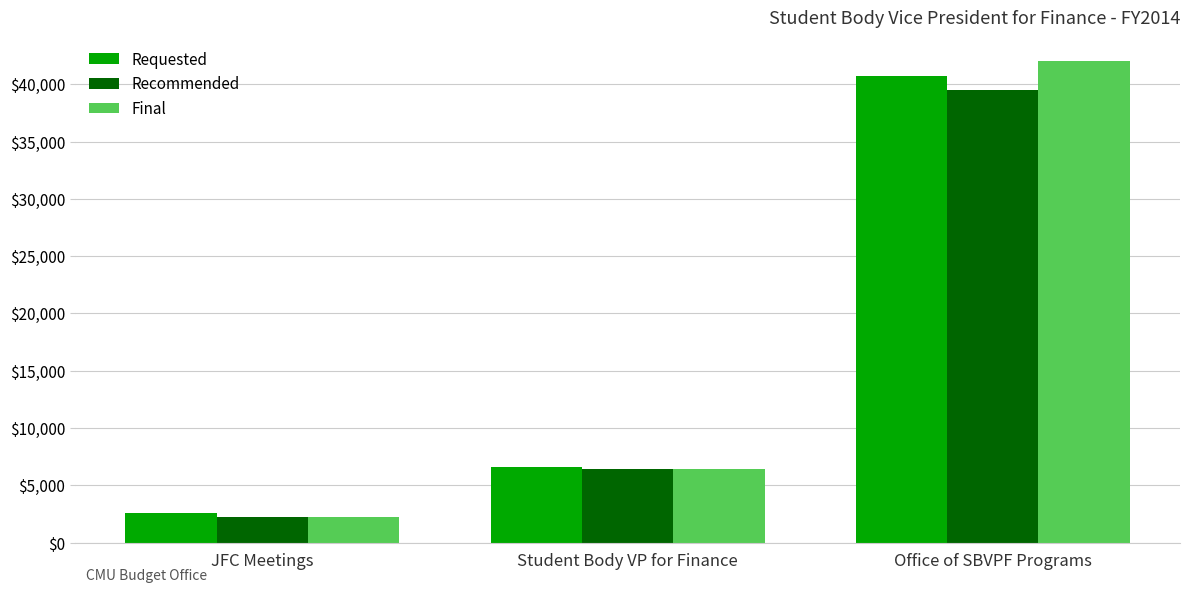

Which series changed the most between JFC Meetings and Office of SBVPF Programs?

Final